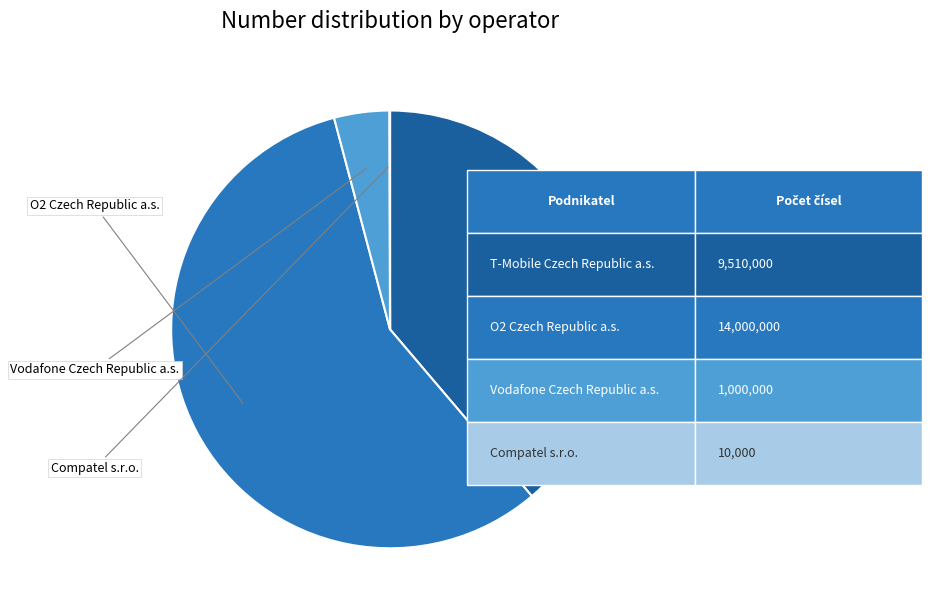

Is there a majority slice in this chart?

Yes